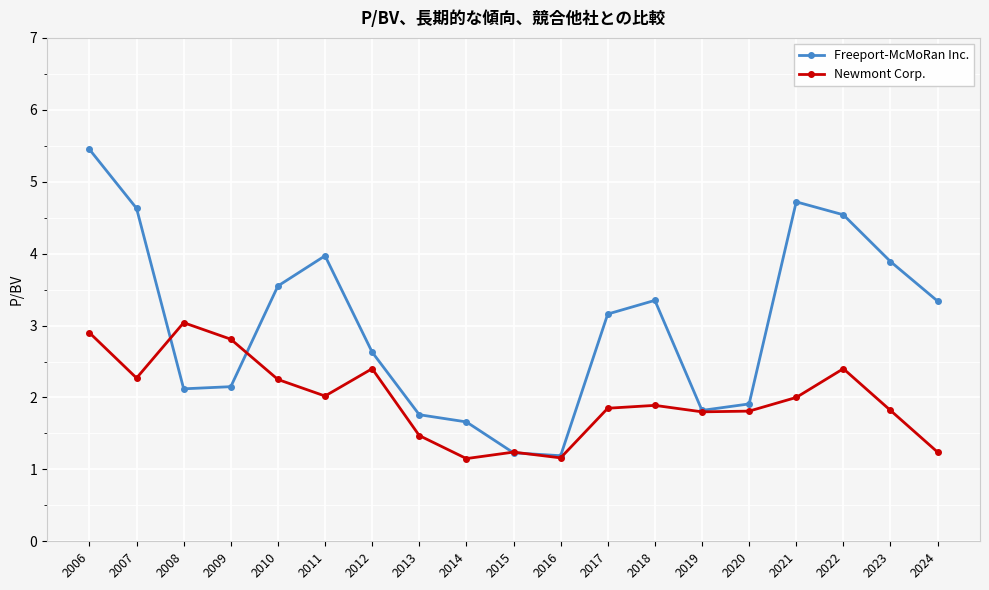

Is the value of Newmont Corp. at 2024 greater than the value of Freeport-McMoRan Inc. at 2008?

No